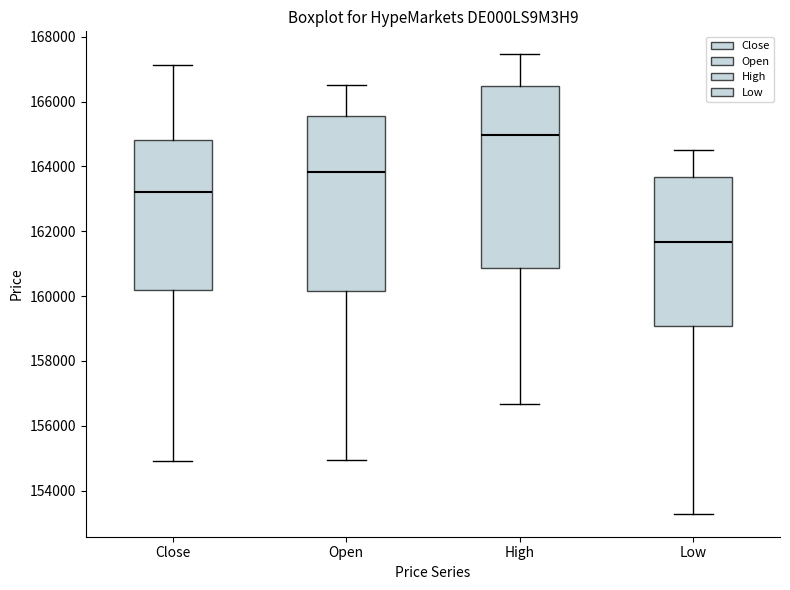

Reading left to right, transcribe this box plot: for each box, give where its median line is, the range the box spans, and where its two whiskers end, as read against the y-axis. The values are not printed on the chart, so give them approximately, as read against the axis.

Close: median 163200, box 160200 to 164800, whiskers 155000 to 167200
Open: median 163800, box 160200 to 165600, whiskers 155000 to 166600
High: median 165000, box 160800 to 166400, whiskers 156600 to 167400
Low: median 161600, box 159000 to 163600, whiskers 153200 to 164600